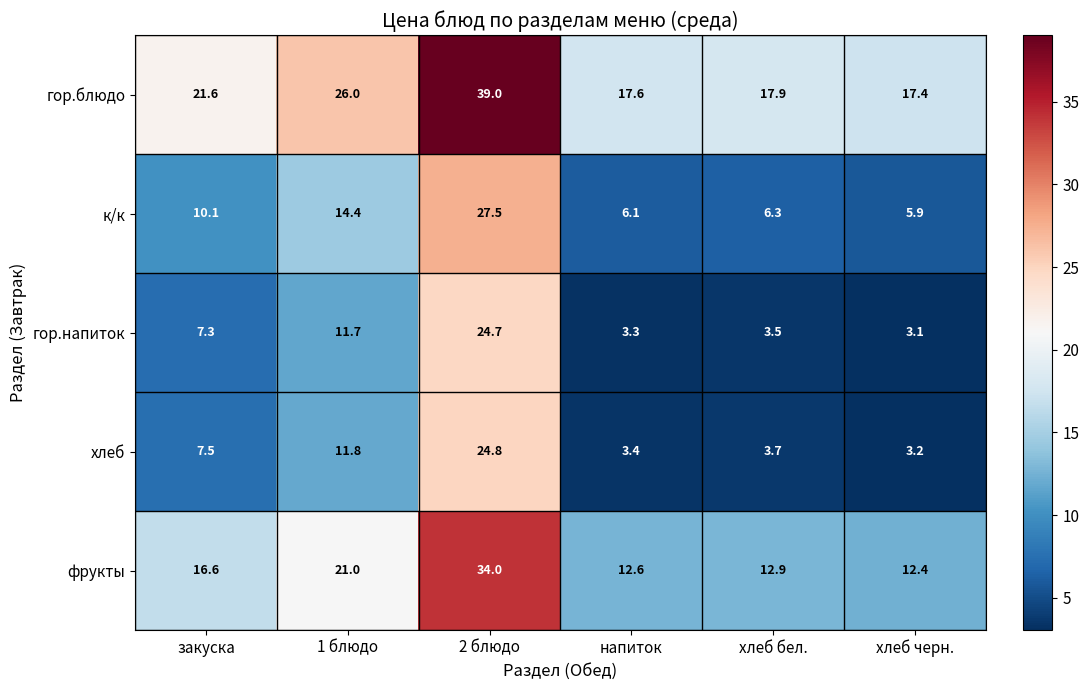

True or false: гор.блюдо has a value of 17.4 at хлеб черн..

True